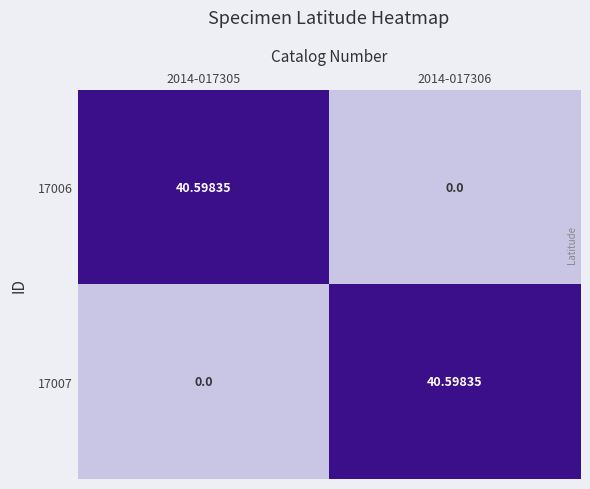

How many categories are shown in the chart?

2